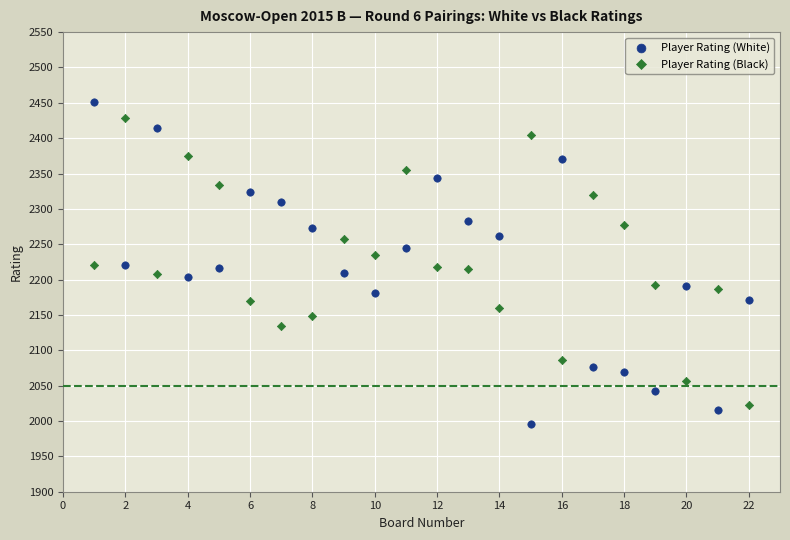

Which series reaches the minimum Y coordinate?

Player Rating (White)